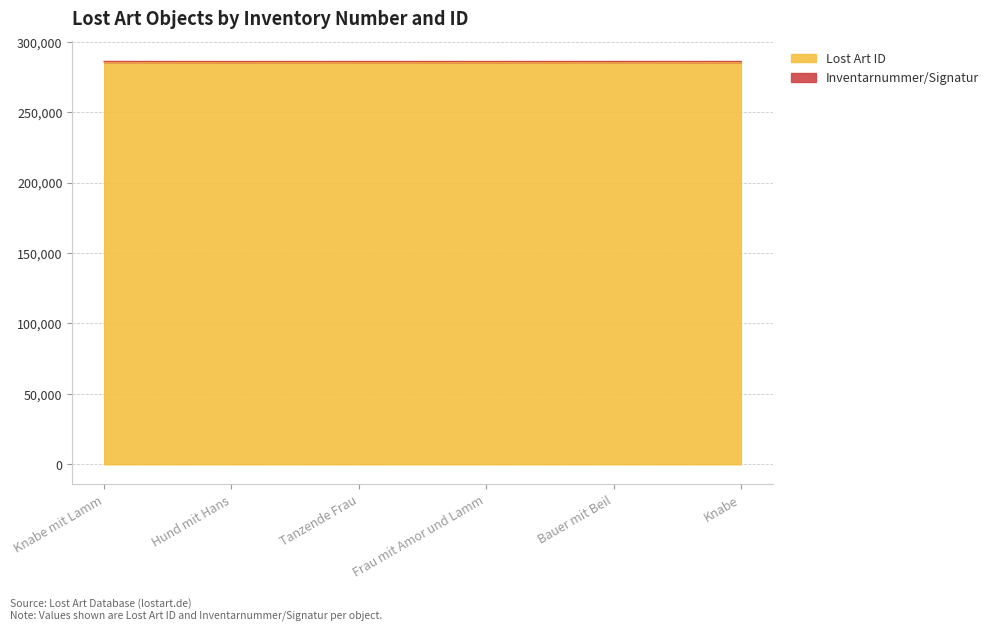

Reading right to left, transcribe all the data shown in this chart.

Knabe=285498	Bauer mit Beil=285536	Frau mit Amor und Lamm=285497	Tanzende Frau=285525	Hund mit Hans=285499	Knabe mit Lamm=285535